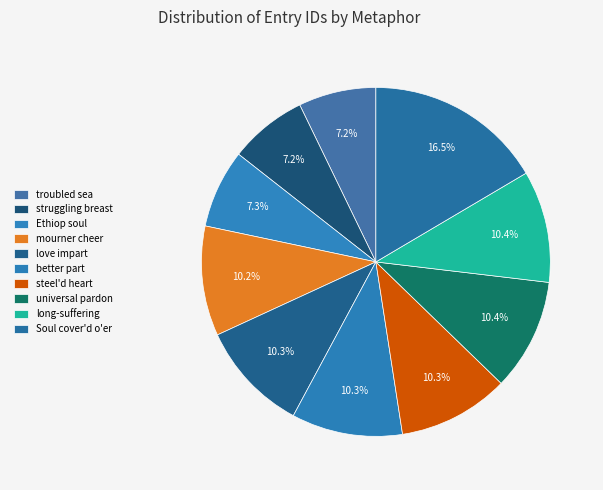

Count the number of slices in the pie.

10